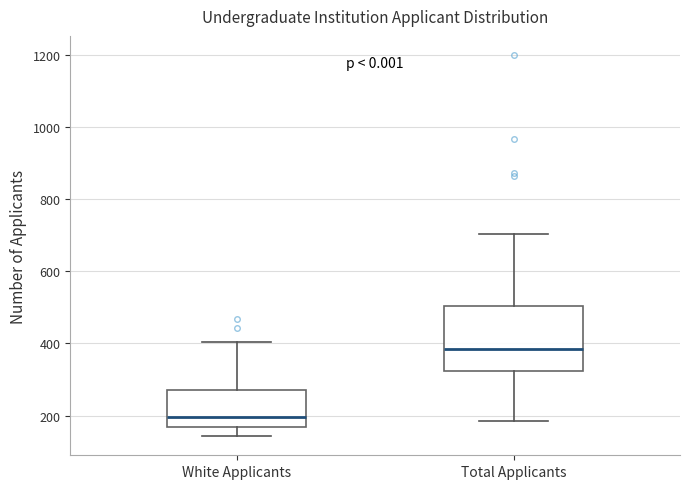

Which box's median line is the highest?

Total Applicants